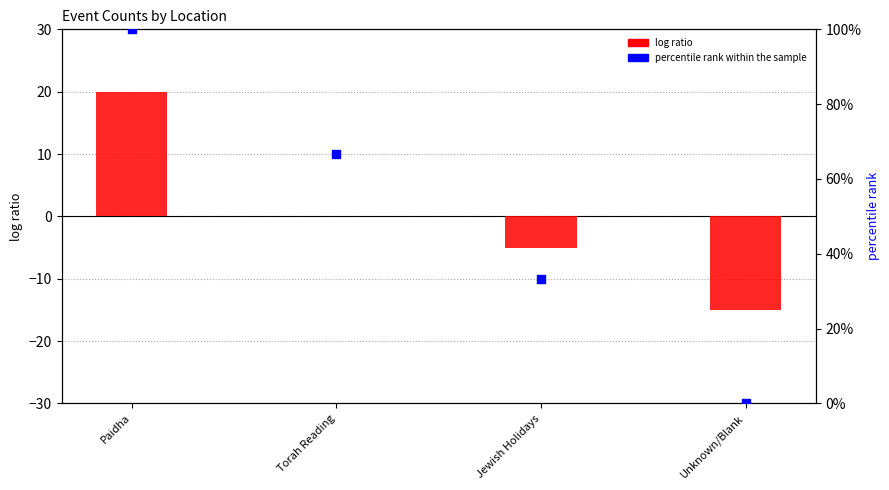

At how many categories does at least one series exceed 82?

1